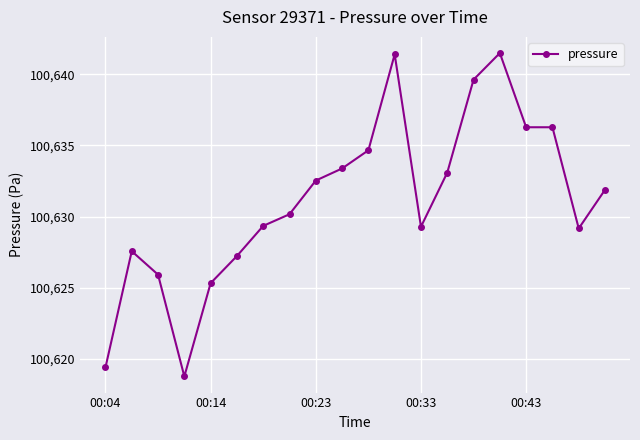

True or false: the data has more than 0 interior local peaks.

True